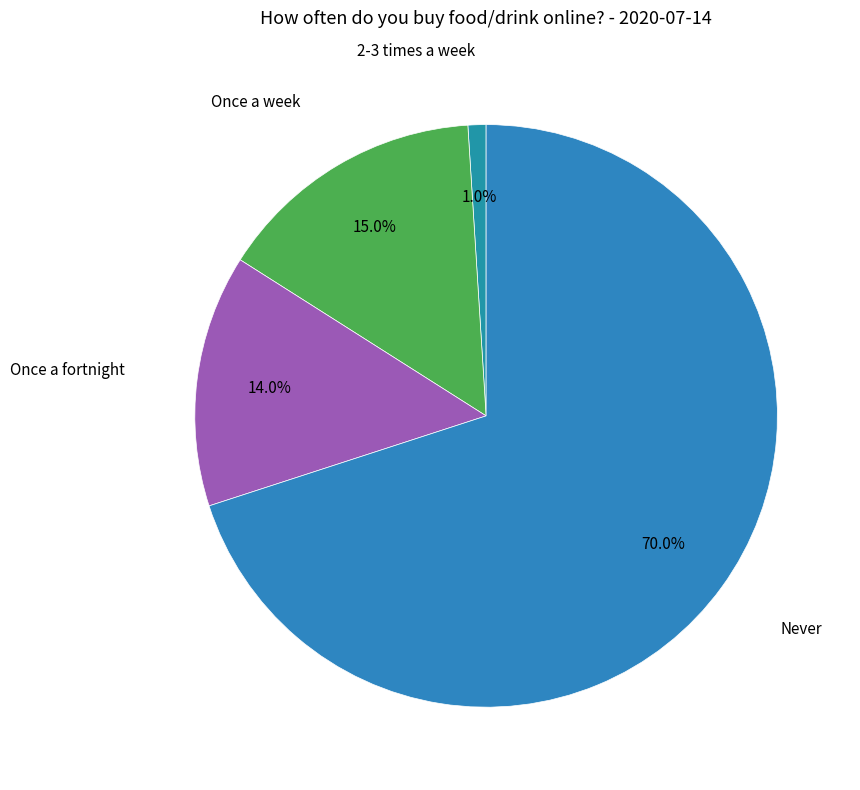

To the nearest percent, what is the average slice percentage?

25%